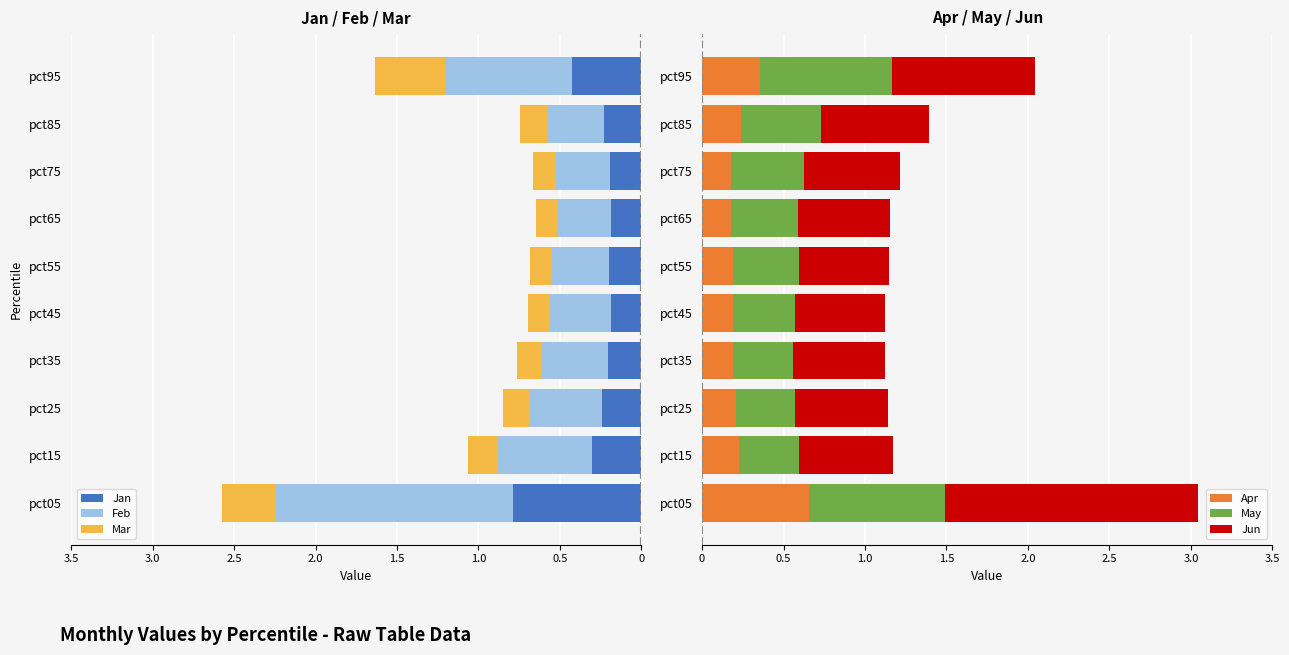

What is the value of the Mar bar at the 9th from the left?

-0.2